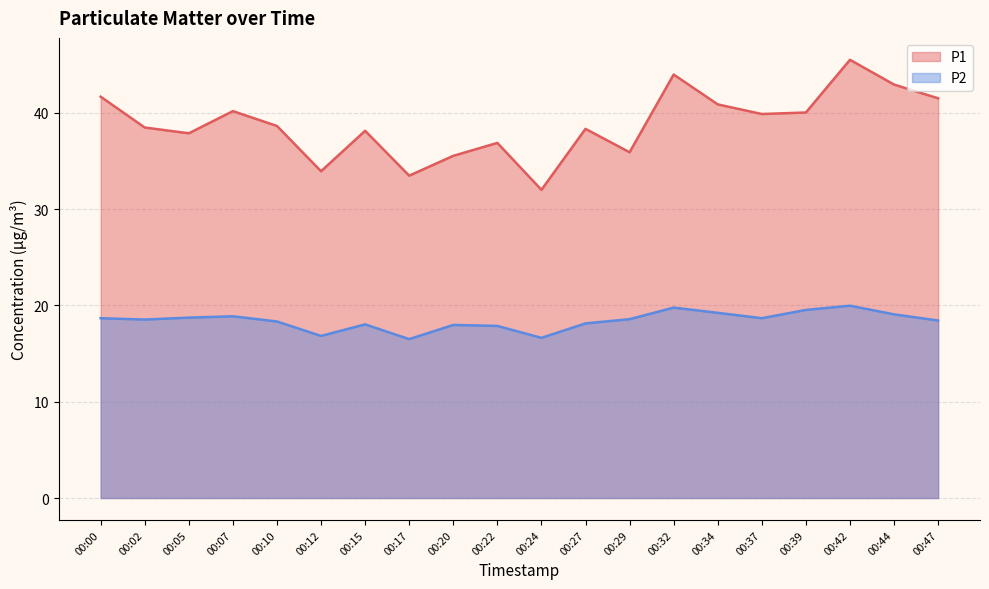

True or false: P1 and P2 intersect in this chart.

False